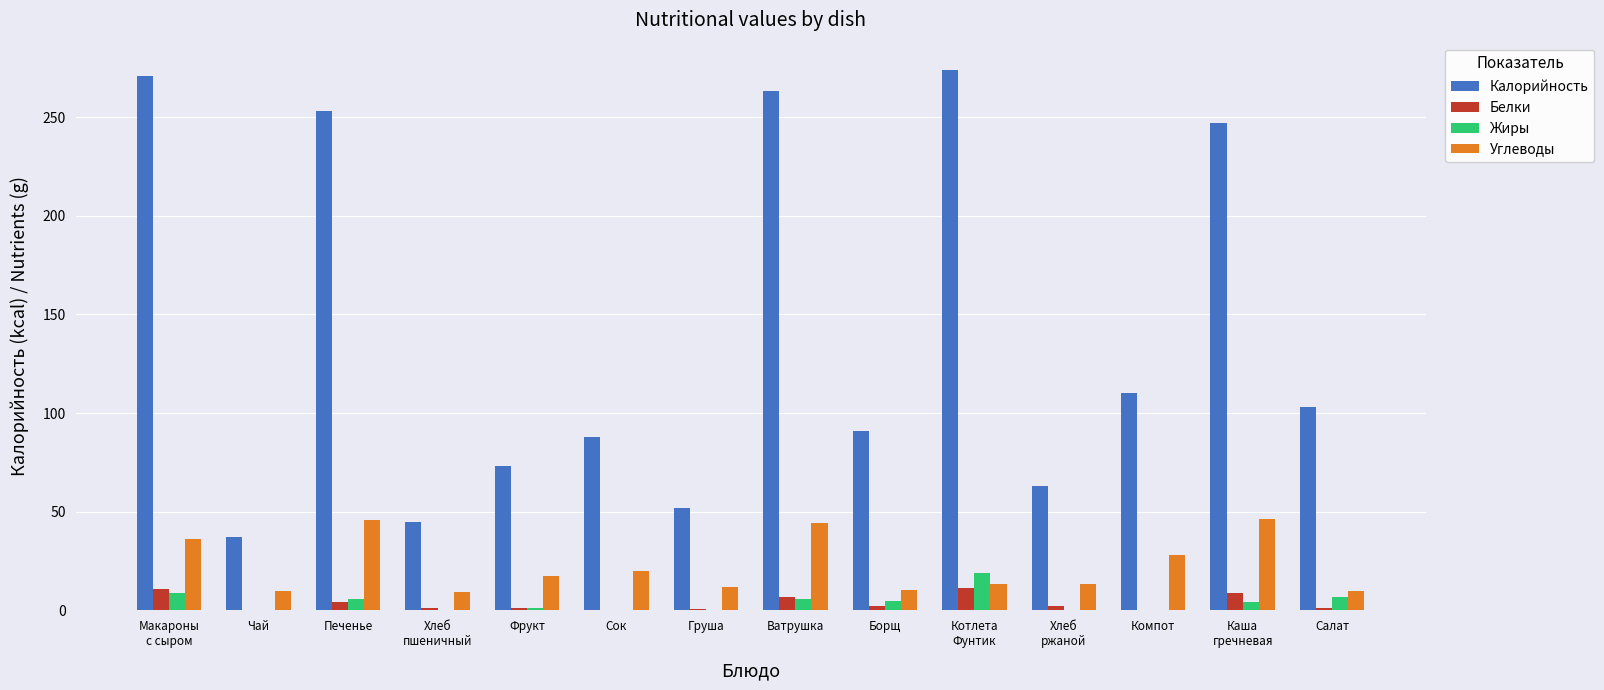

What is the maximum value shown in the chart?

274.0